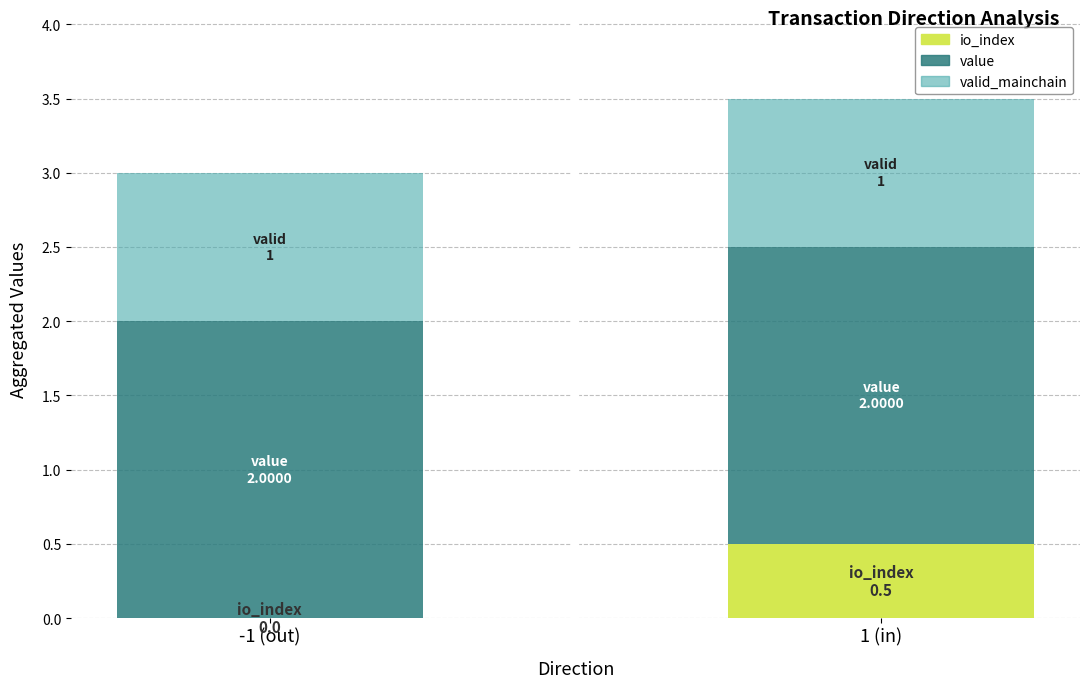

At which label does io_index reach its peak?

1 (in)